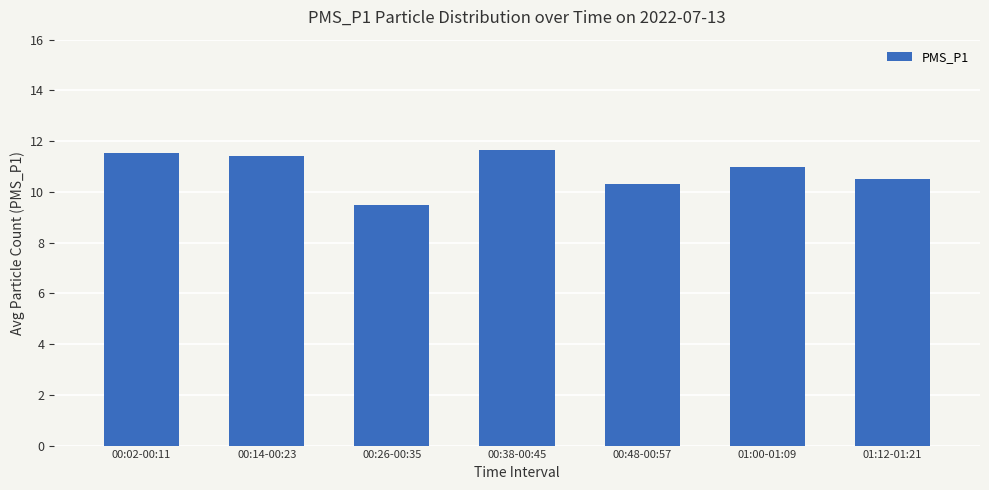

What is the change in value from 00:26-00:35 to 00:48-00:57?

+0.8